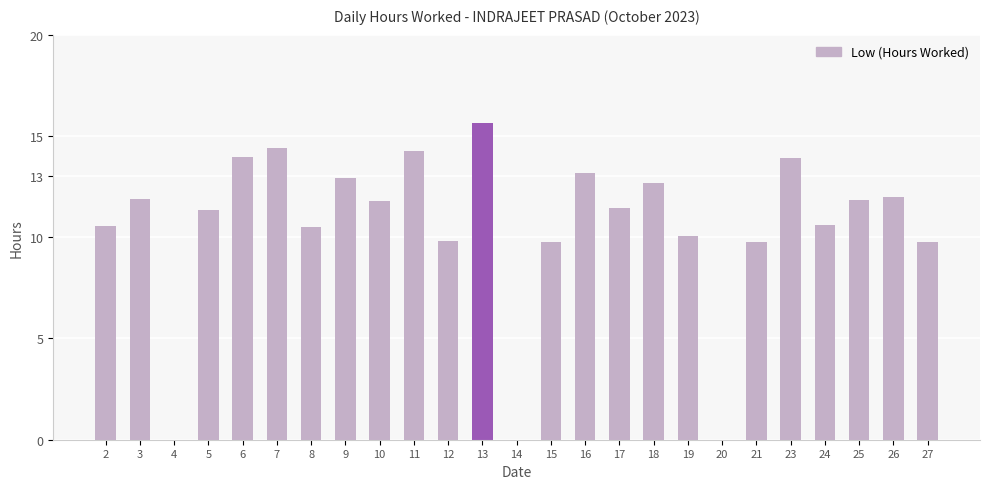

What is the sum of all values?

262.0